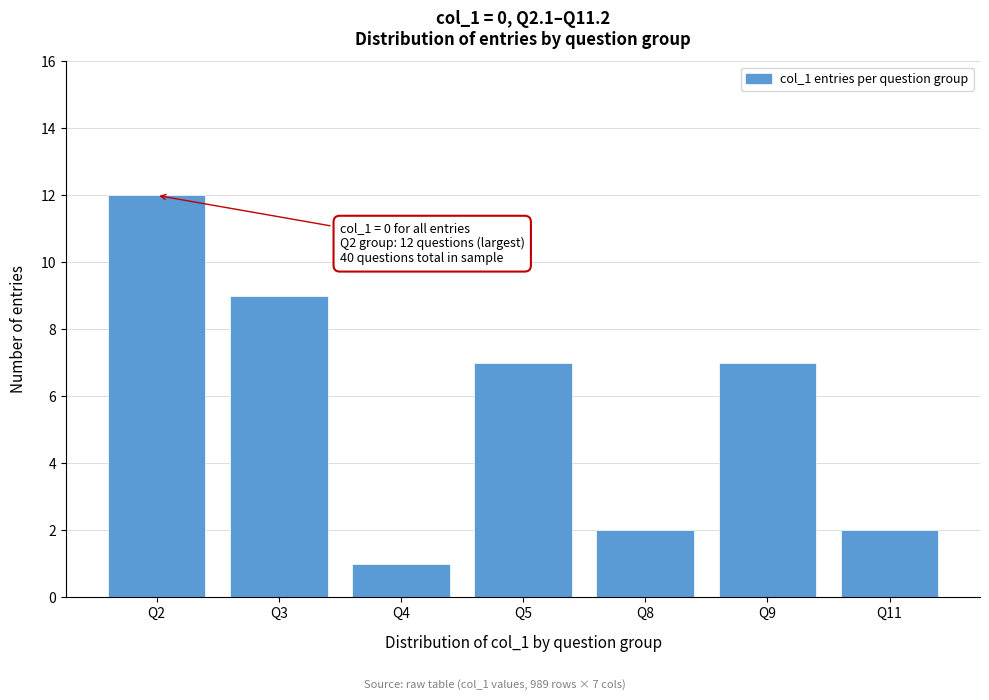

Reading left to right, extract all data points from this chart.

Q2=12	Q3=9	Q4=1	Q5=7	Q8=2	Q9=7	Q11=2